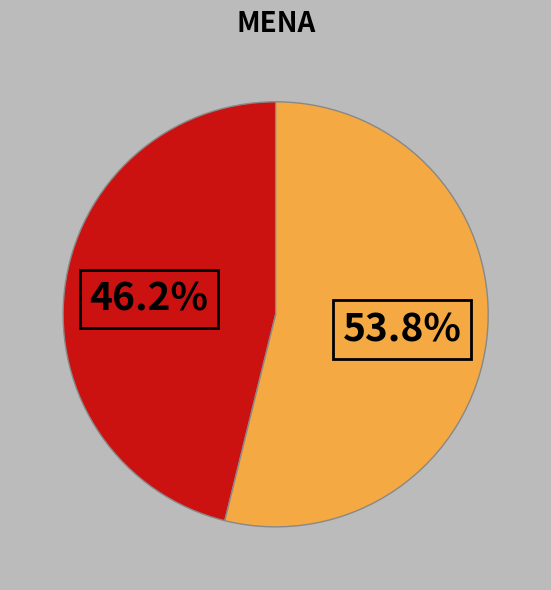

Does any single category account for the majority?

Yes